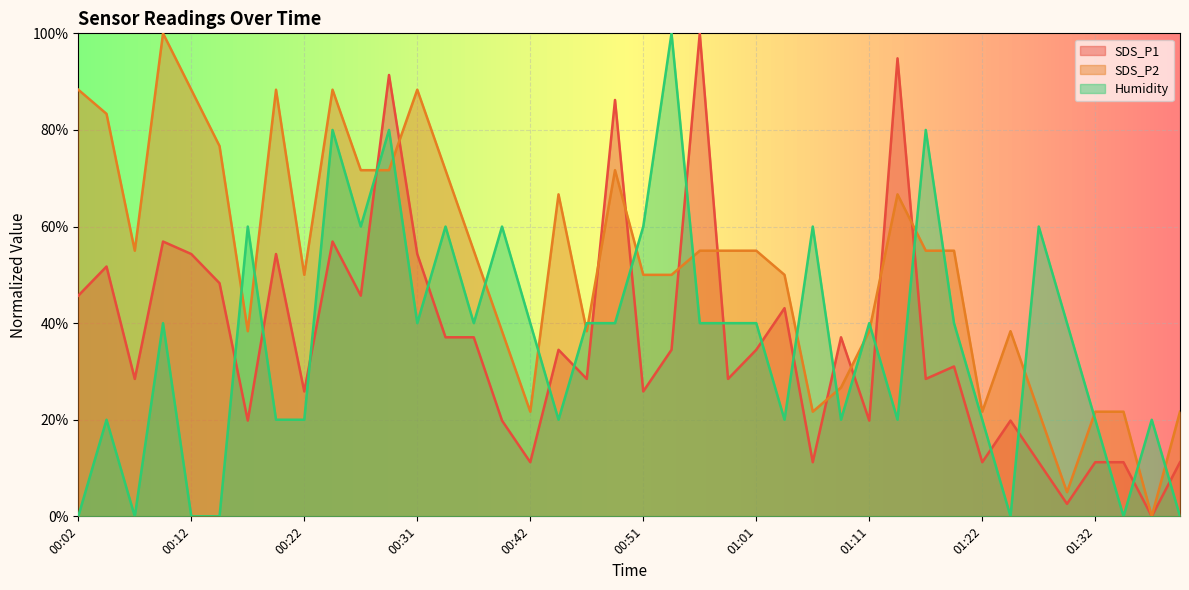

What is the label of the 32nd point from the right?

00:22